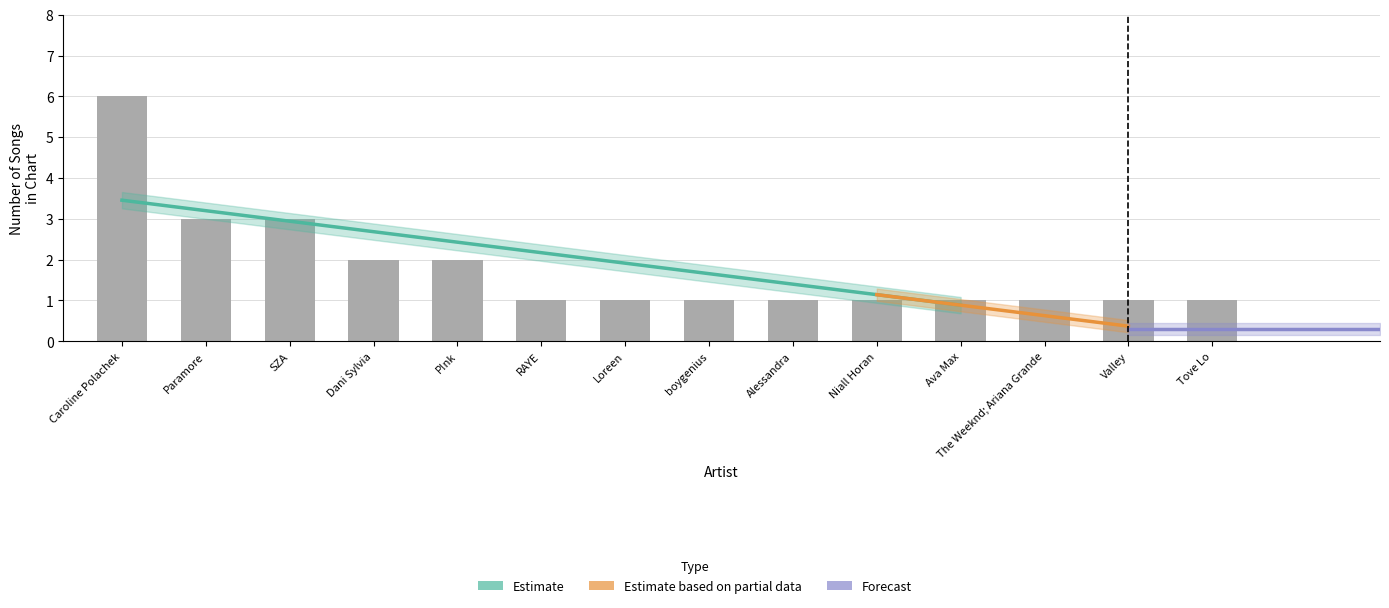

What is the label of the 7th bar from the left?

Loreen